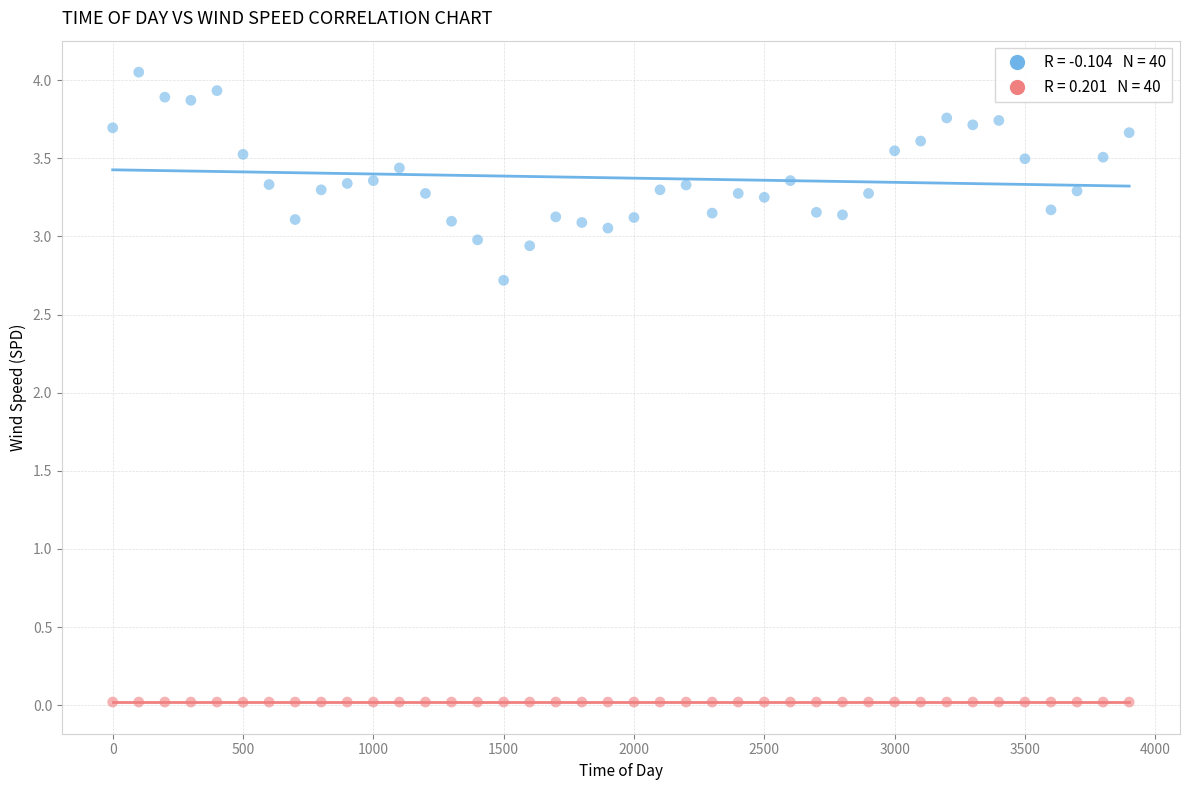

Across all series, what Y value is closest to 2?

2.7